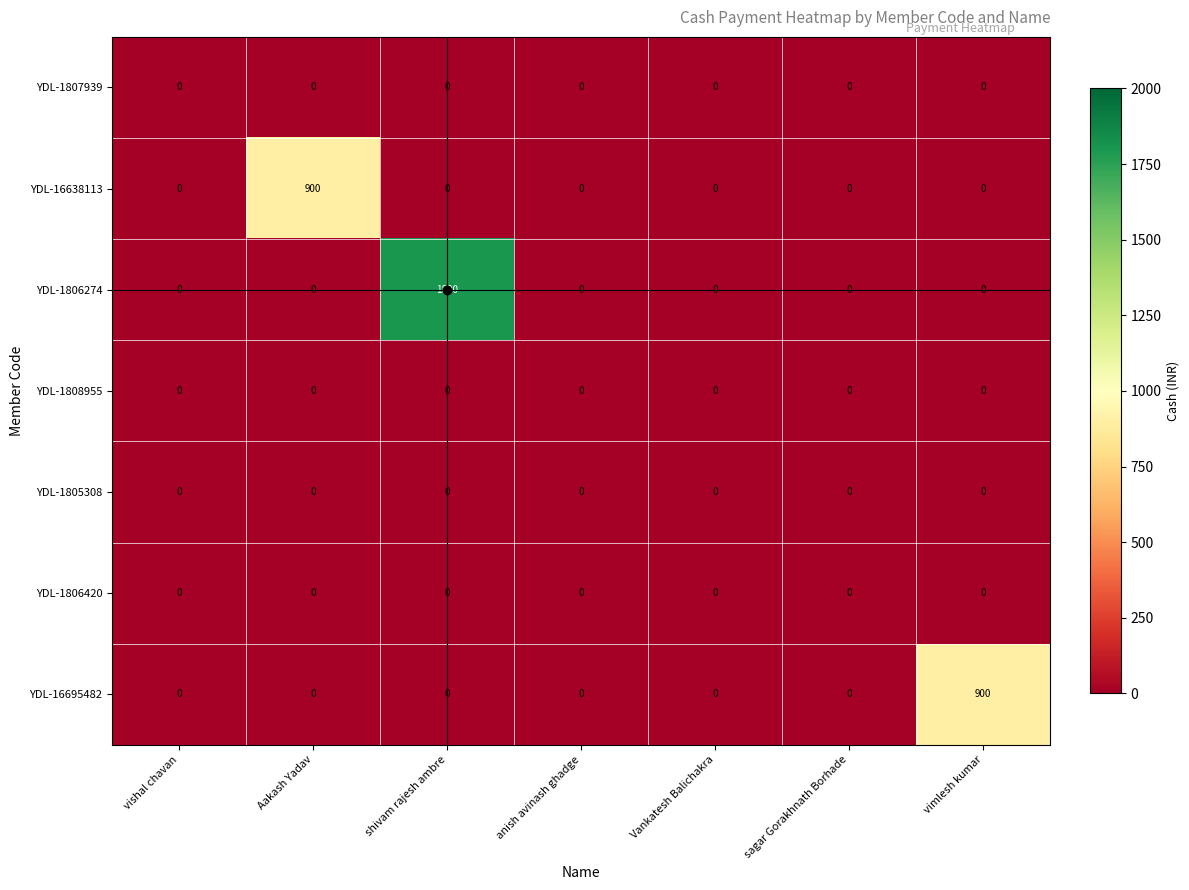

What is the highest value of the YDL-16695482 series?

900